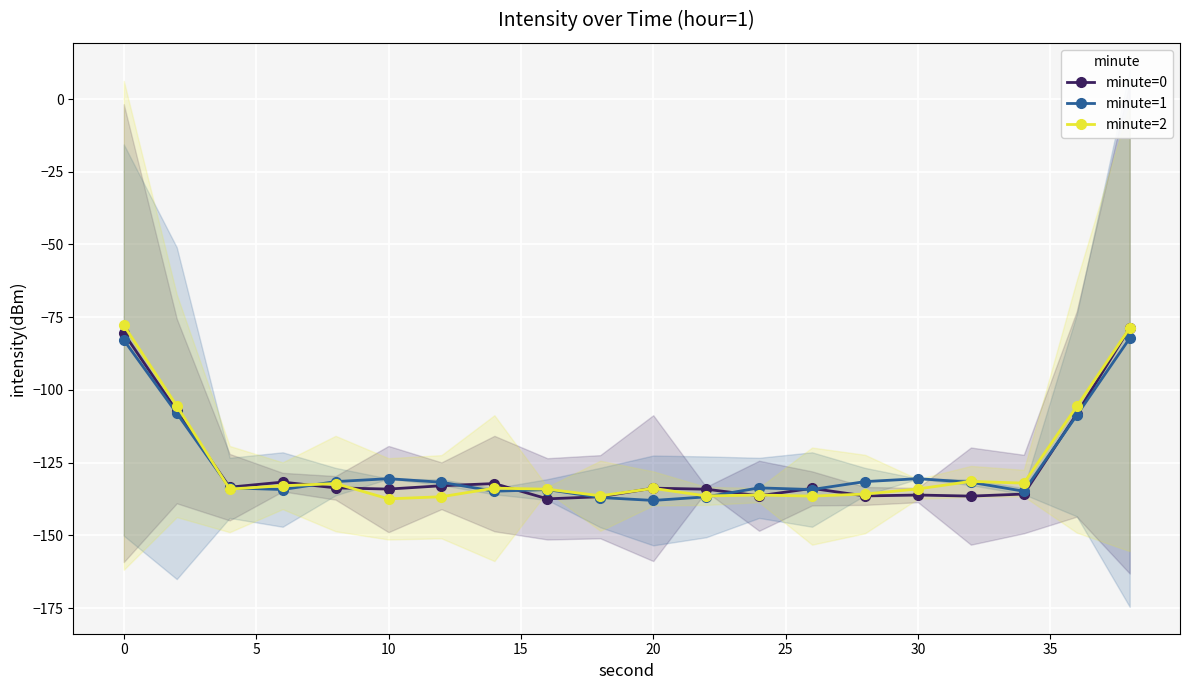

True or false: minute=0 has a value of -80.5 at 0.

True